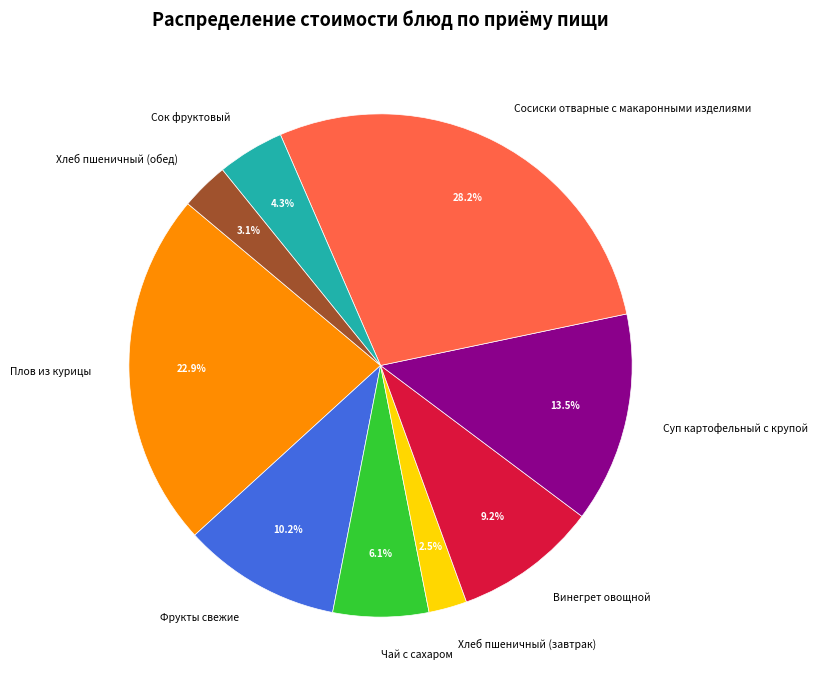

How much of the chart is everything except Винегрет овощной?

90.8%